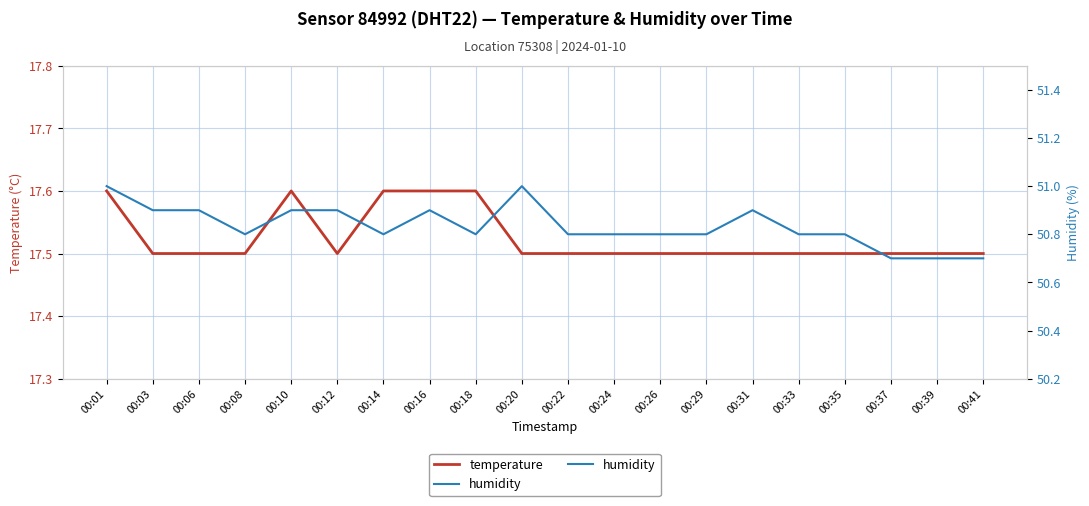

What is the sum of all temperature values?

350.5